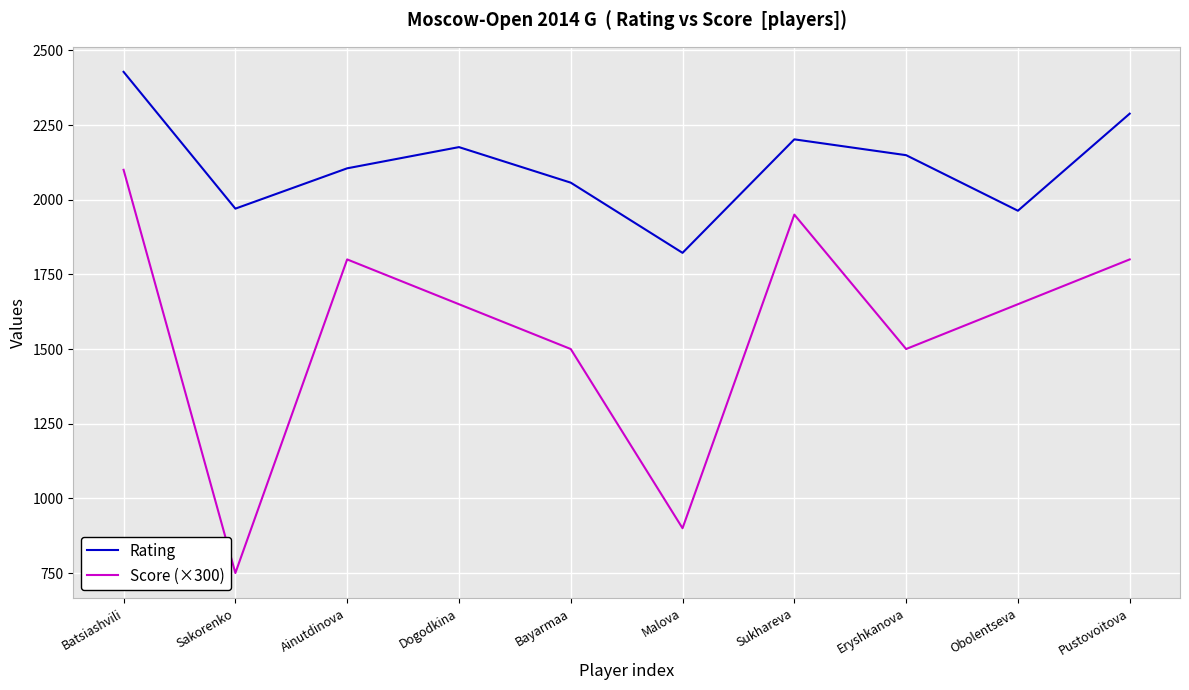

What is the difference between the Rating values at Malova and Eryshkanova?

327